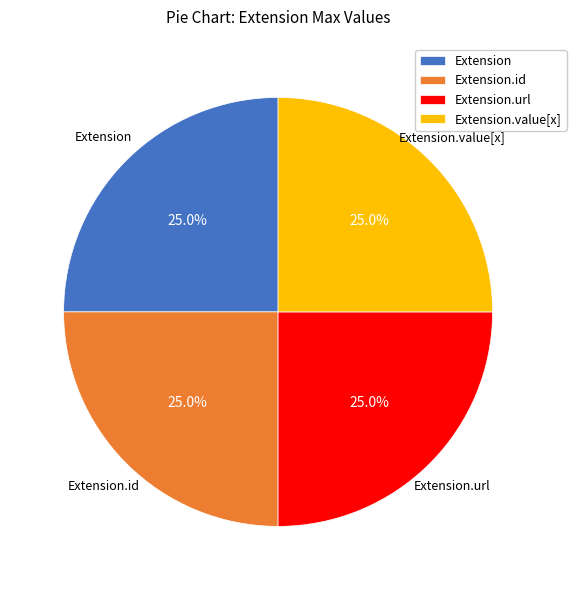

How many slices are in this pie chart?

4